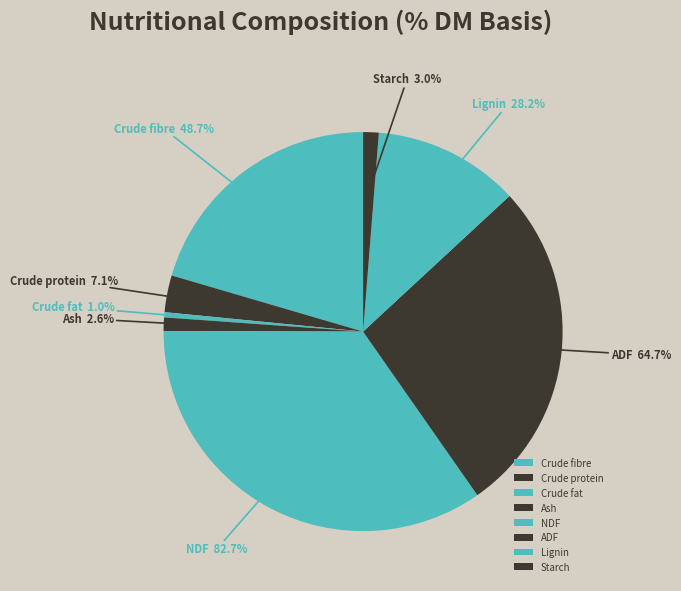

What is the largest slice in the pie chart?

NDF